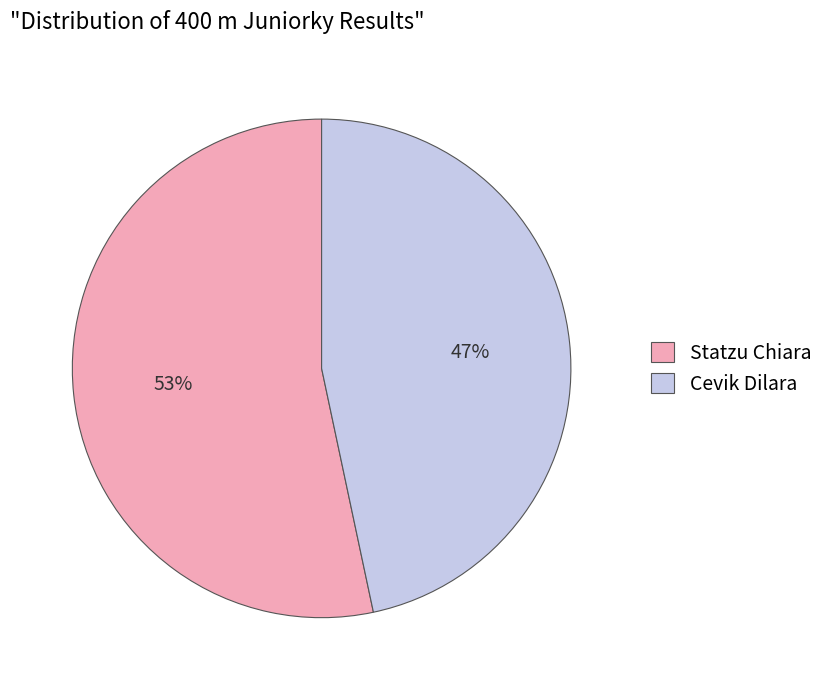

Is the sum of Statzu Chiara and Cevik Dilara greater than half?

Yes